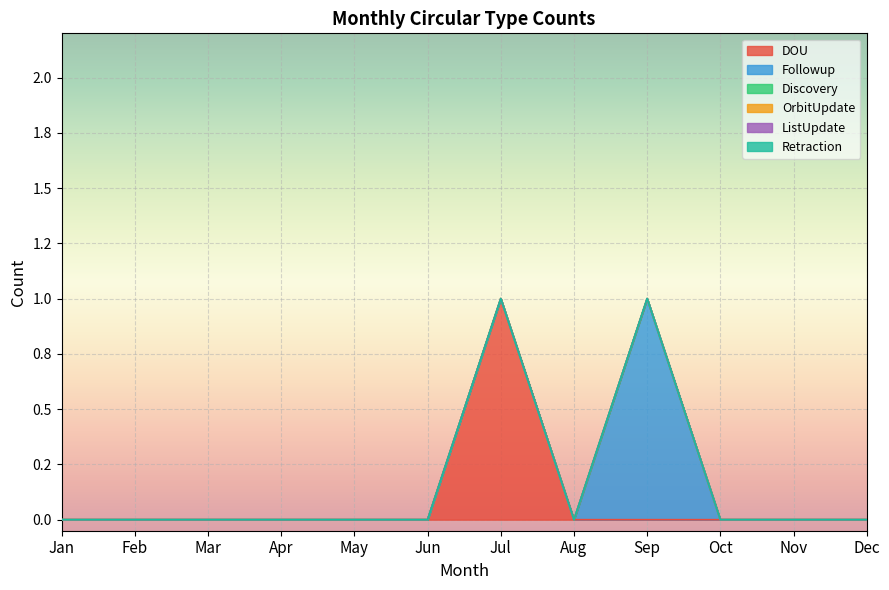

What are all the series names shown in the legend?

DOU, Followup, Discovery, OrbitUpdate, ListUpdate, Retraction